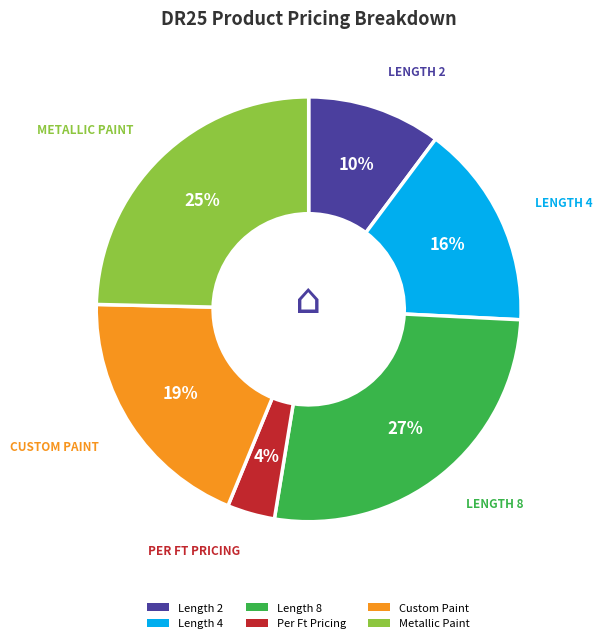

To the nearest percent, what portion does Length 4 represent?

16%